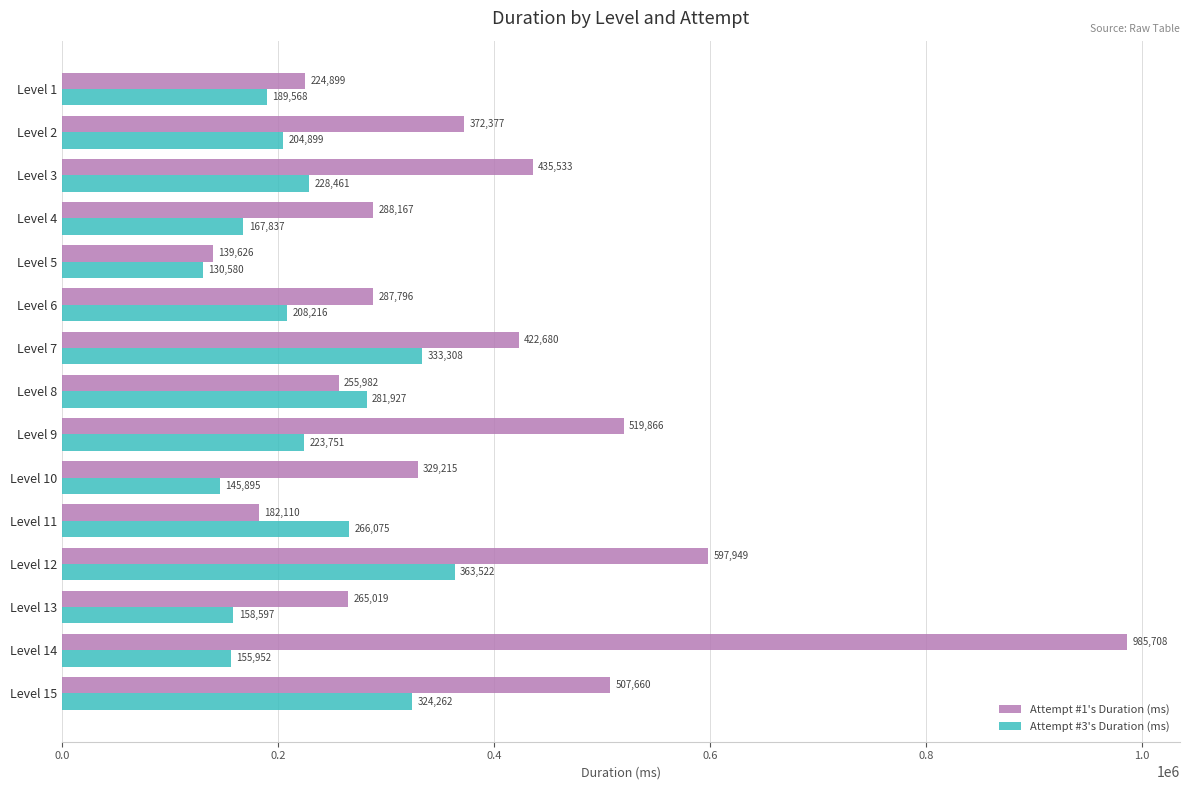

At which category does the chart reach its minimum across all series?

Level 5